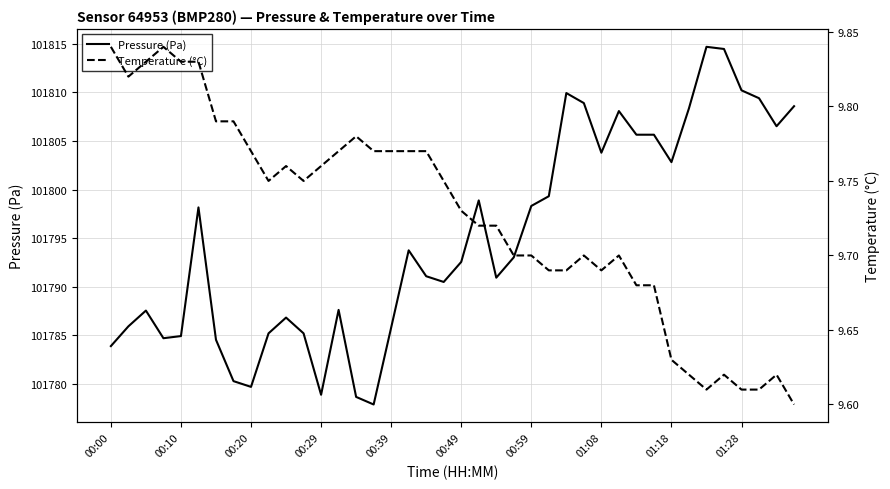

At 00:49, list the series in order from smallest to largest.

Temperature (°C), Pressure (Pa)